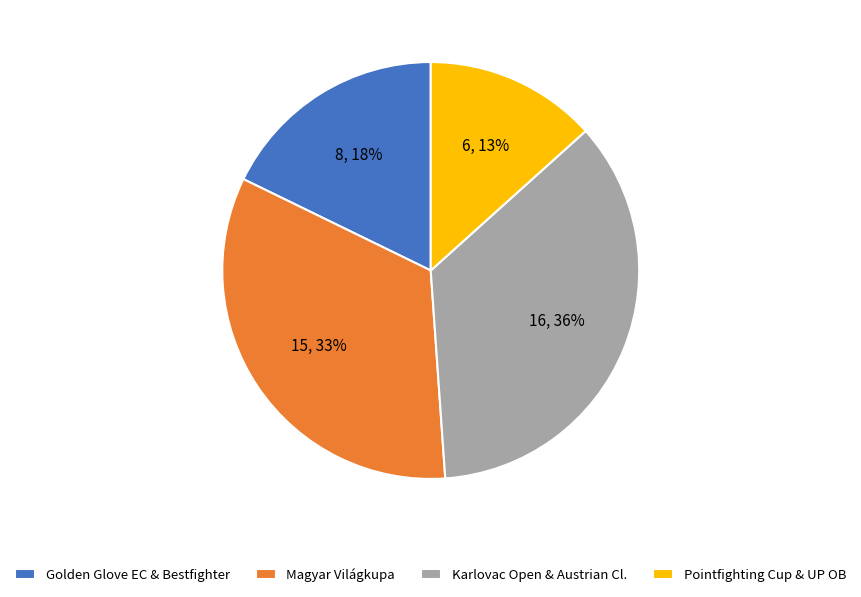

To the nearest percent, what percentage of the pie is Pointfighting Cup & UP OB?

13%